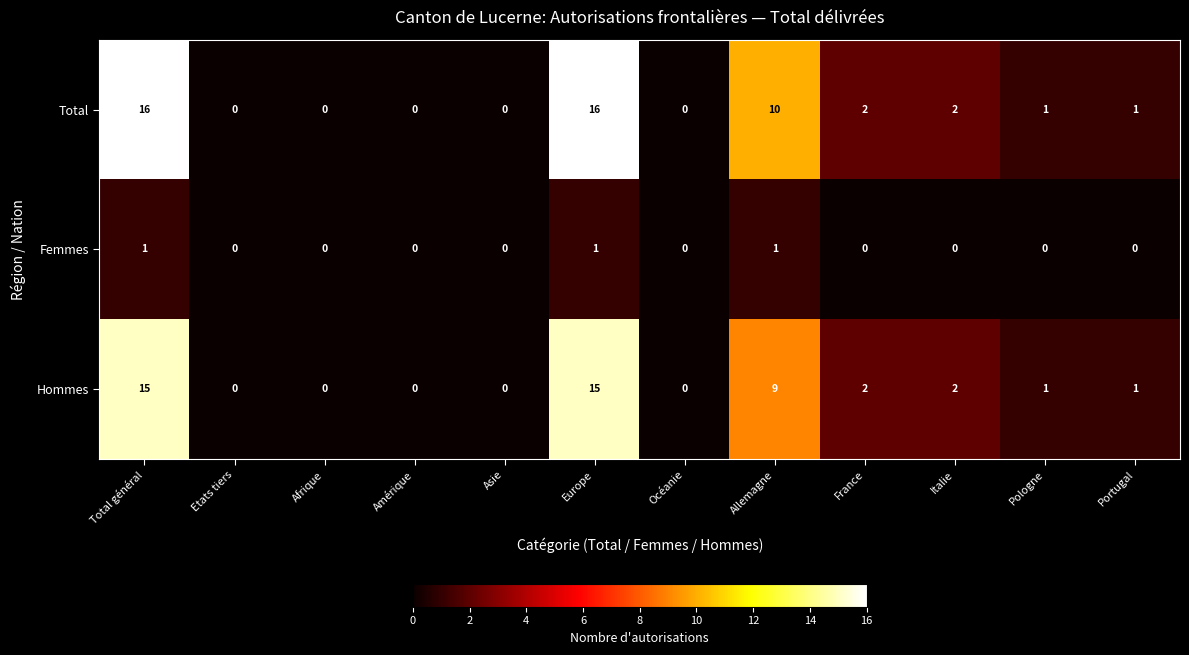

Where is Total nearest to the value 8?

Allemagne